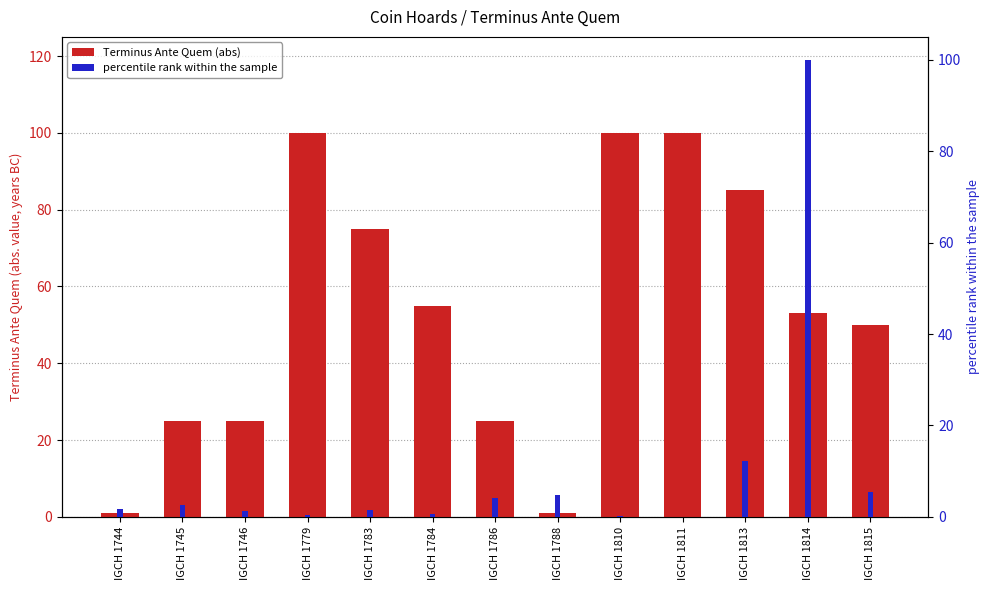

Rank the series by their maximum value, from lowest to highest.

Terminus Ante Quem (abs), percentile rank within the sample